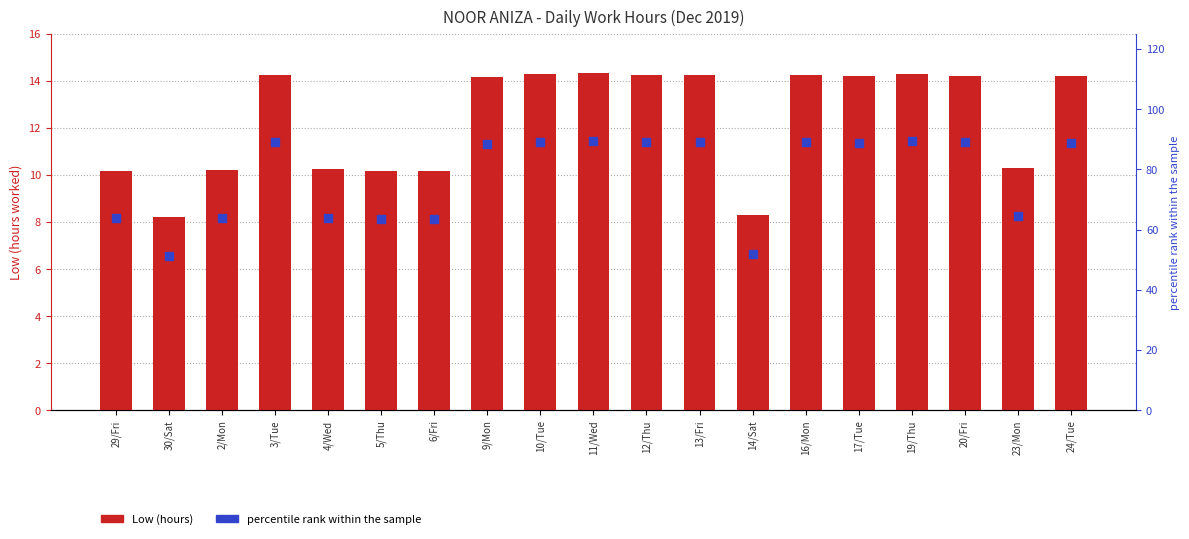

Is the value of Low (hours) at 3/Tue greater than the value of percentile rank within the sample at 16/Mon?

No